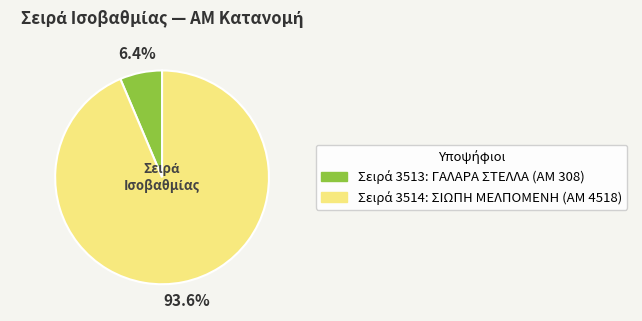

Does any single category account for the majority?

Yes